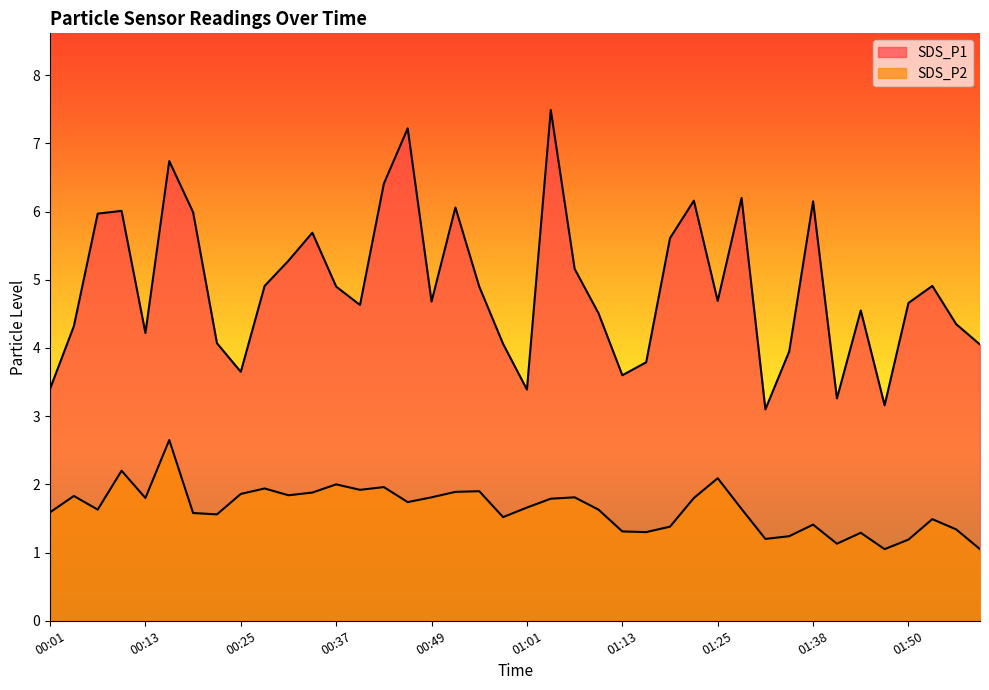

Rank the series by their maximum value, from lowest to highest.

SDS_P2, SDS_P1